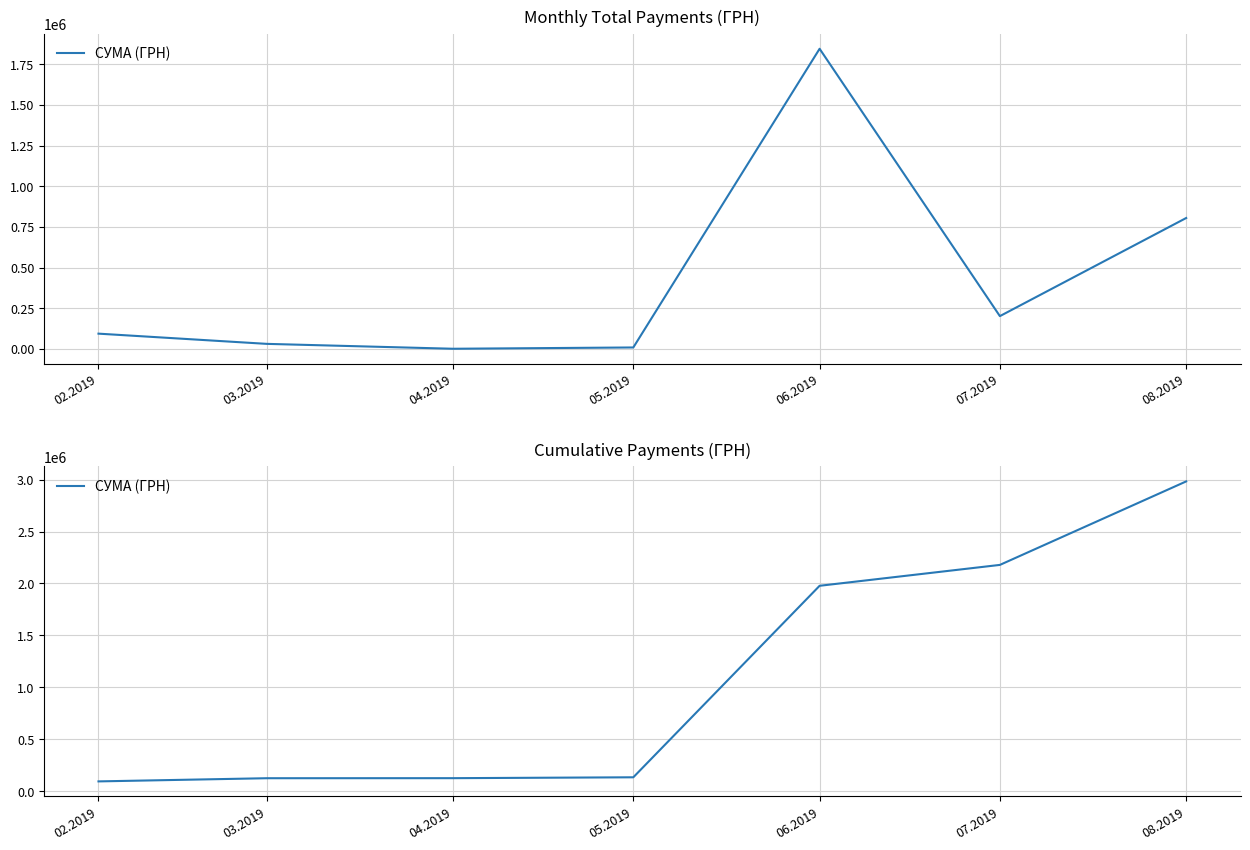

What is the difference between the maximum and second lowest values?

2859331.7